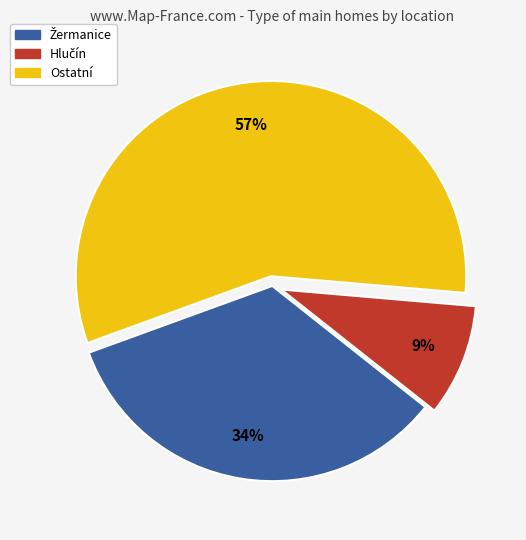

Is there any slice that represents more than half of the pie?

Yes